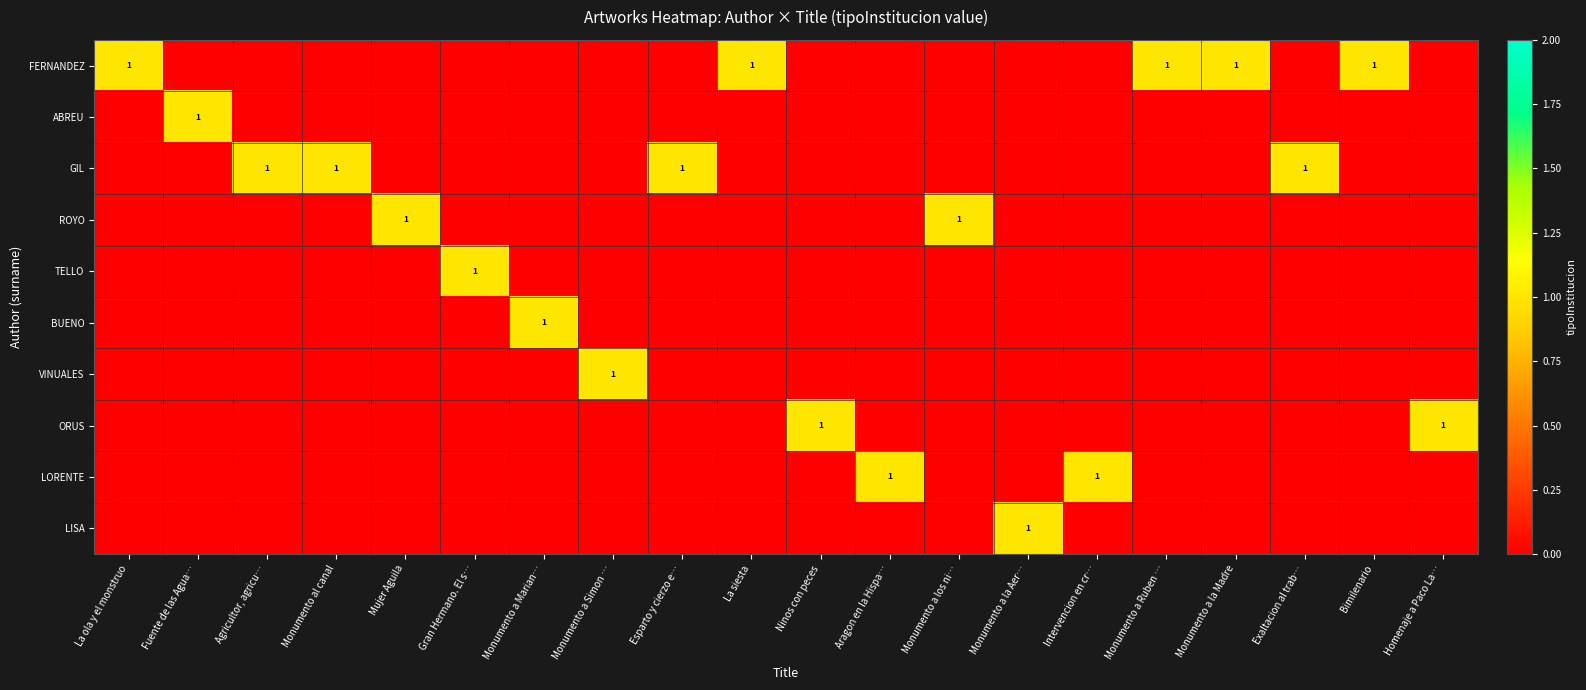

Between La ola y el monstruo and La siesta, which is larger?

La ola y el monstruo